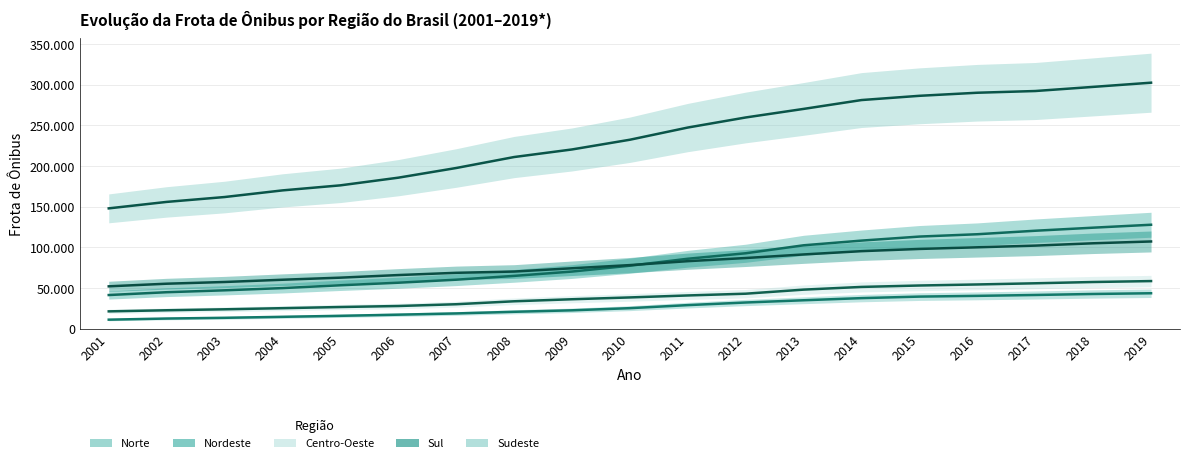

True or false: Centro-Oeste and Norte intersect in this chart.

False